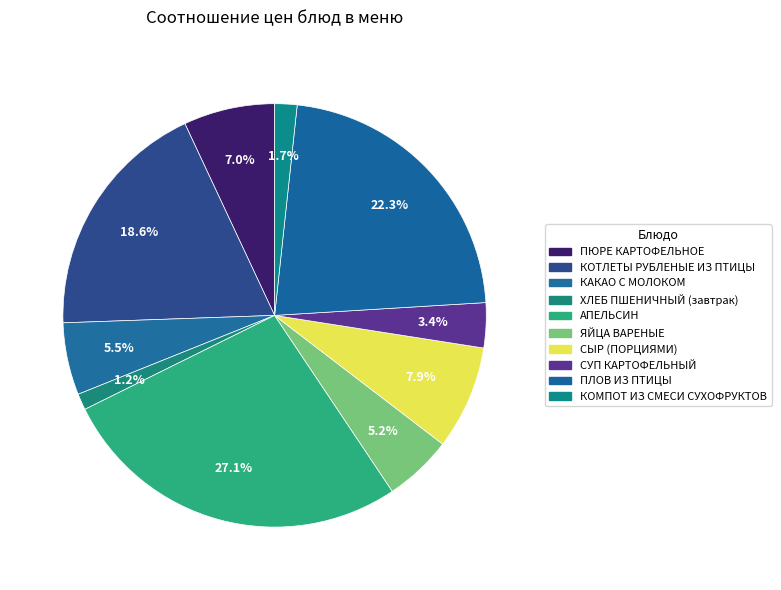

Is there a majority slice in this chart?

No